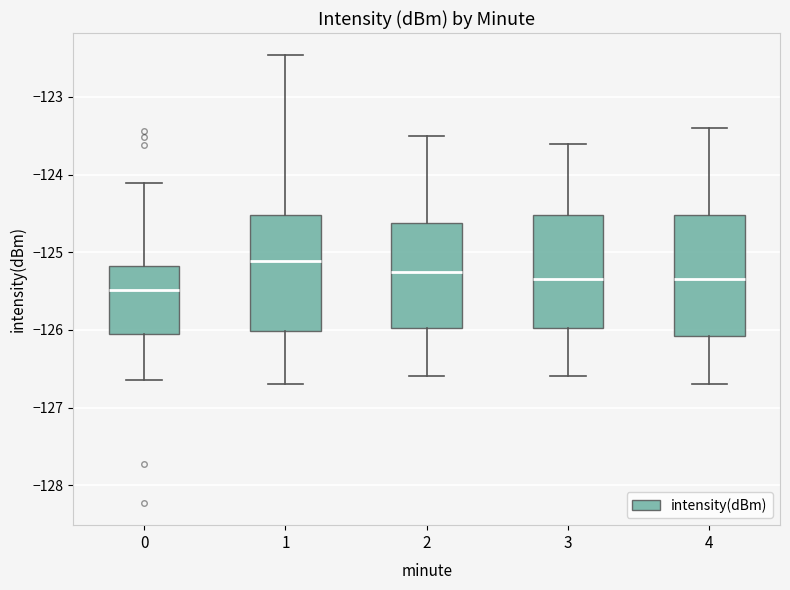

Reading left to right, transcribe this box plot: for each box, give where its median line is, the range the box spans, and where its two whiskers end, as read against the y-axis. The values are not printed on the chart, so give them approximately, as read against the axis.

0: median -125.5, box -126.1 to -125.2, whiskers -126.6 to -124.1
1: median -125.1, box -126.0 to -124.5, whiskers -126.7 to -122.5
2: median -125.2, box -126.0 to -124.6, whiskers -126.6 to -123.5
3: median -125.3, box -126.0 to -124.5, whiskers -126.6 to -123.6
4: median -125.3, box -126.1 to -124.5, whiskers -126.7 to -123.4